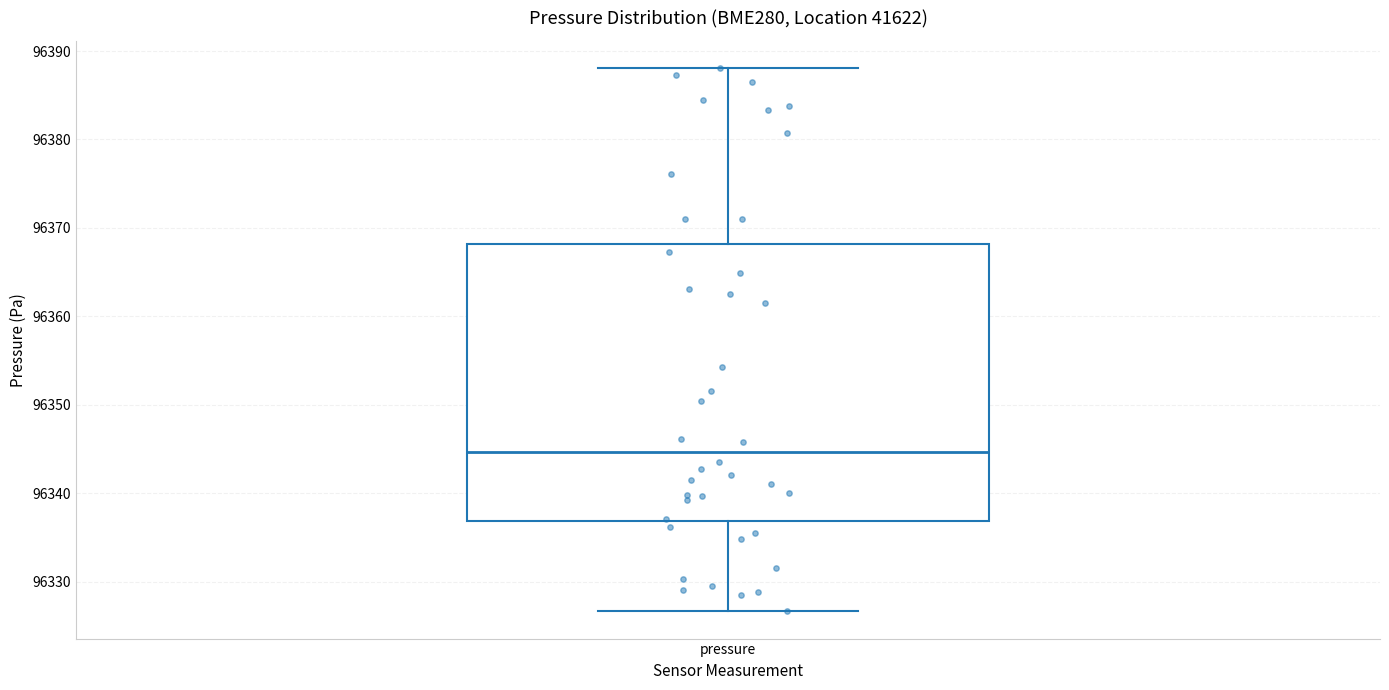

Where is the lower edge of the box for pressure on the y-axis? The values are not printed on the chart, so give them approximately, as read against the axis.

96337